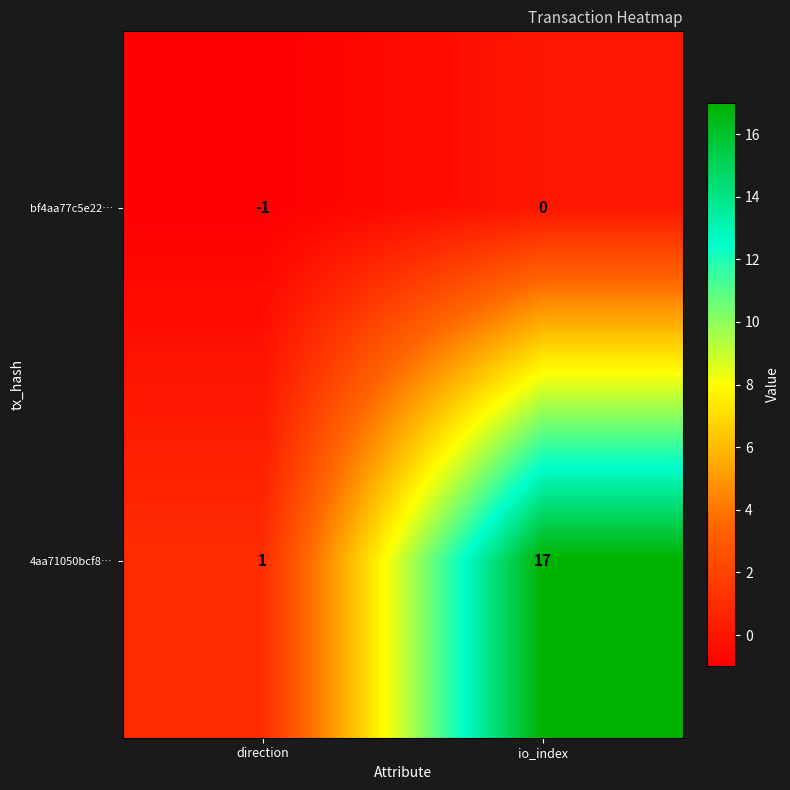

What is the difference between the maximum and minimum values in the 4aa71050bcf8… series?

16